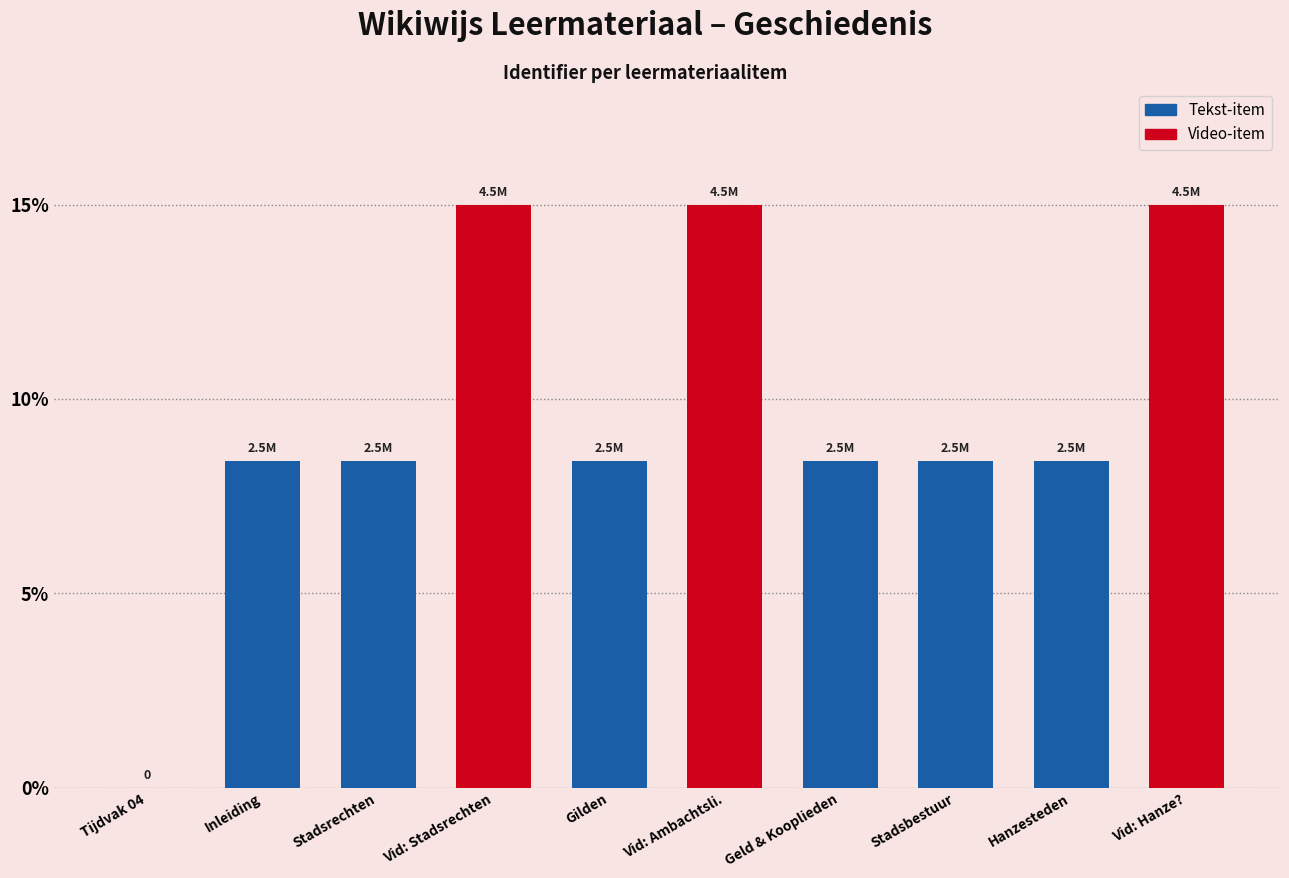

What is the sum of all values?

95.4